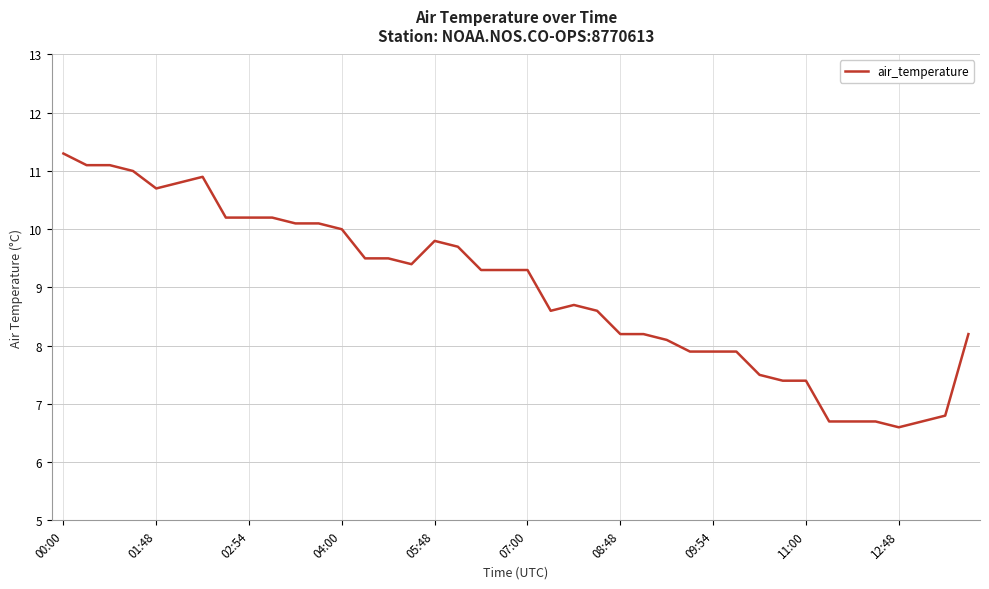

What is the maximum value shown in the chart?

11.3